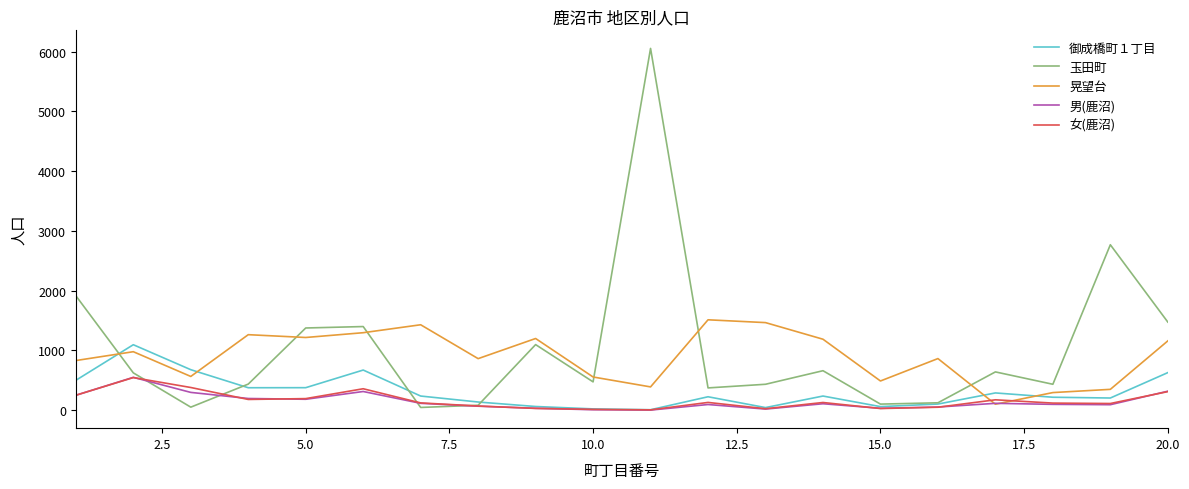

What is the difference between the second highest and second lowest values in the 御成橋町１丁目 series?

656